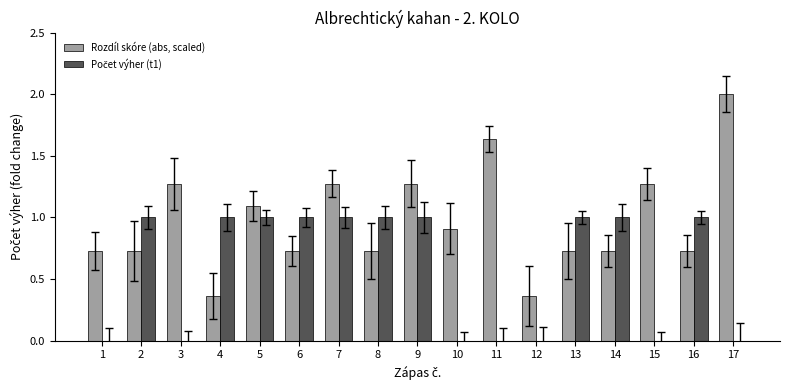

The Rozdíl skóre (abs, scaled) series shows 0.2 at 4. True or false?

False